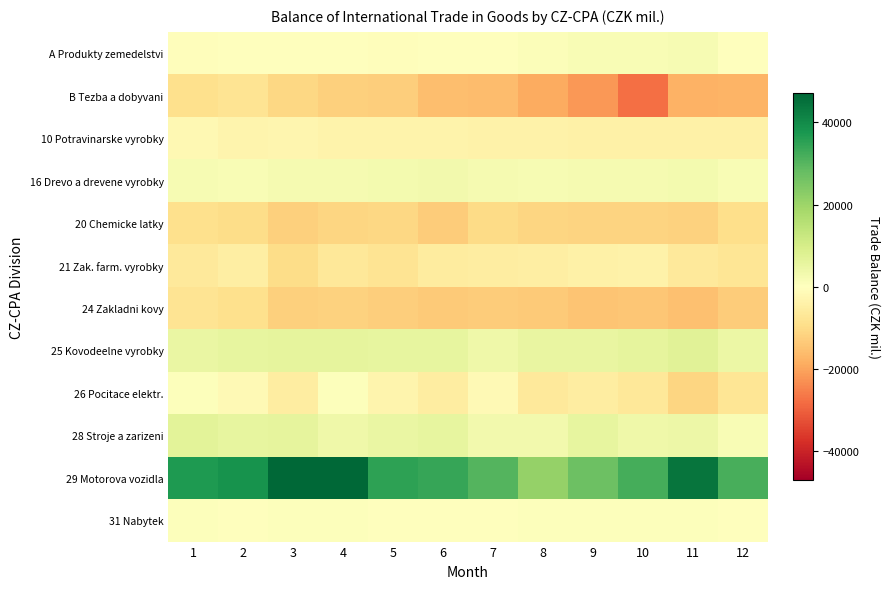

At how many categories does at least one series exceed 5260?

12